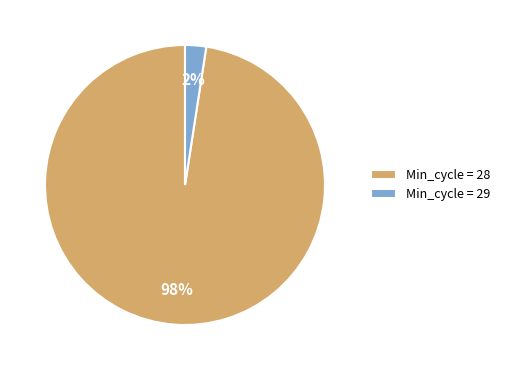

Combined, do Min_cycle = 28 and Min_cycle = 29 account for over 50%?

Yes